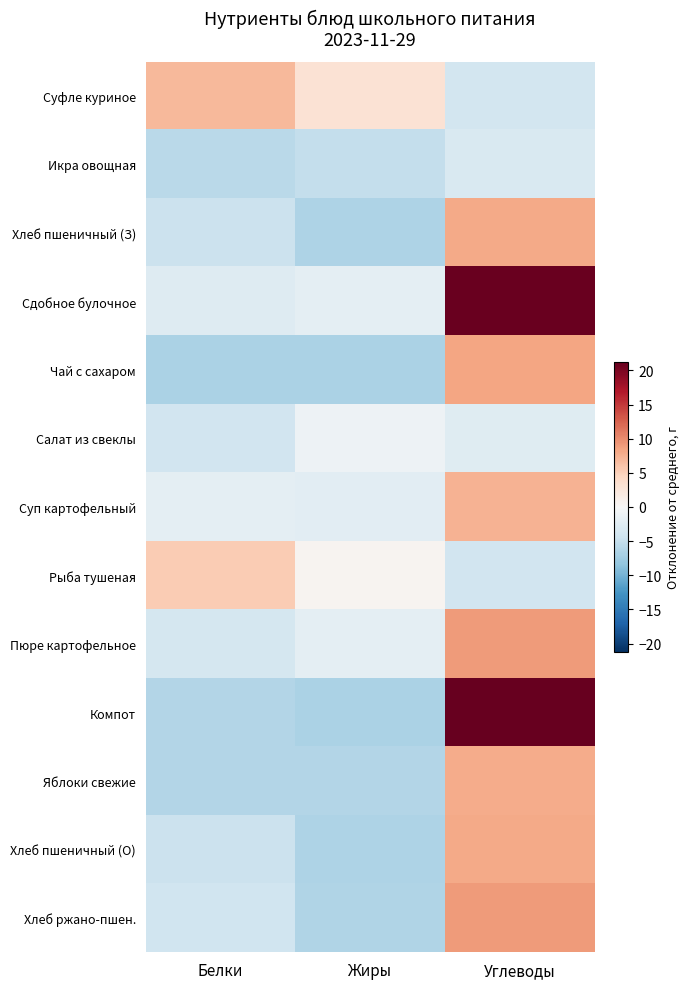

How many categories are shown in the chart?

3